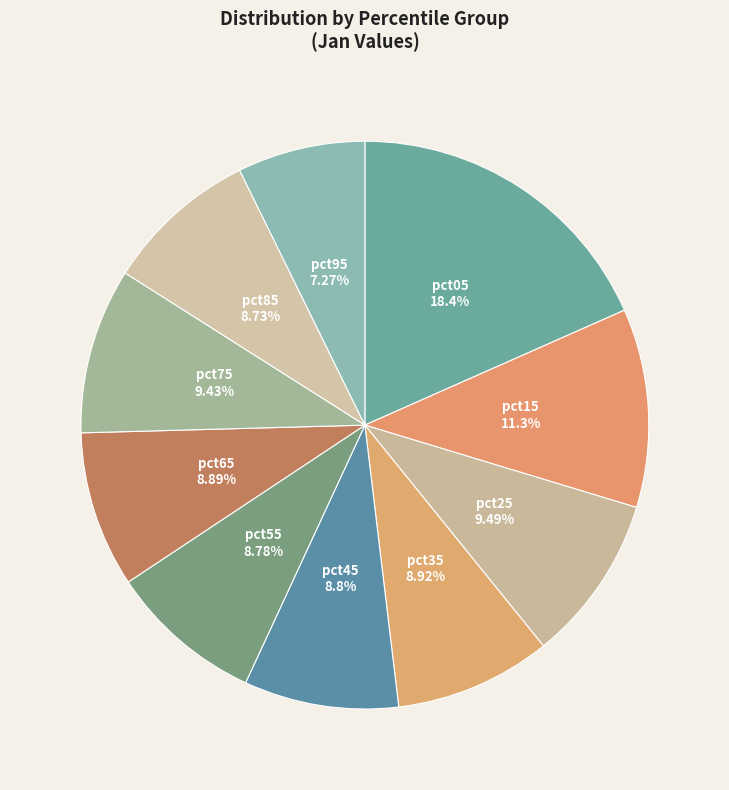

How many segments does this pie chart have?

10